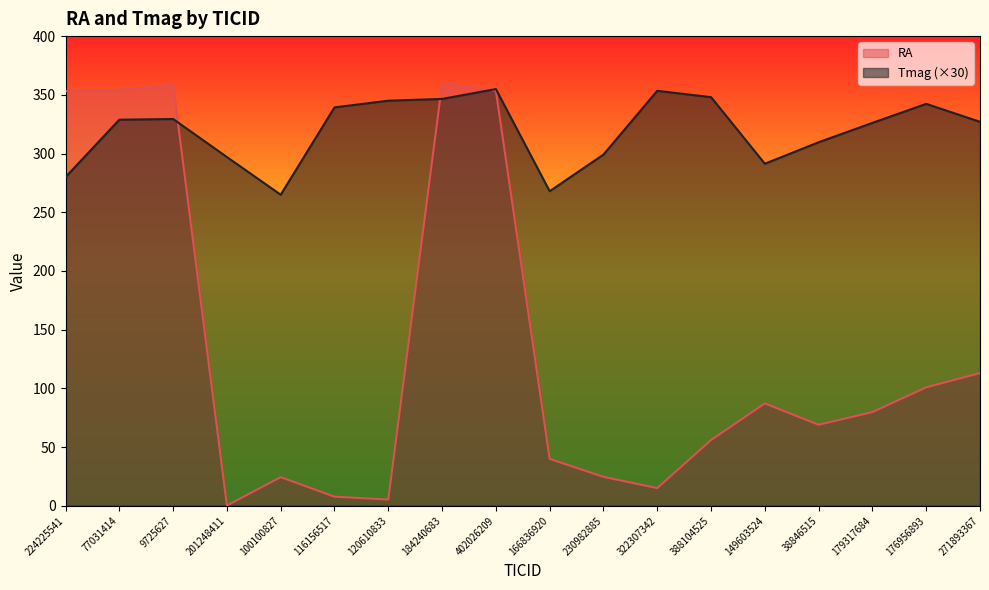

What is the approximate value of Tmag at 179317684?

326.1